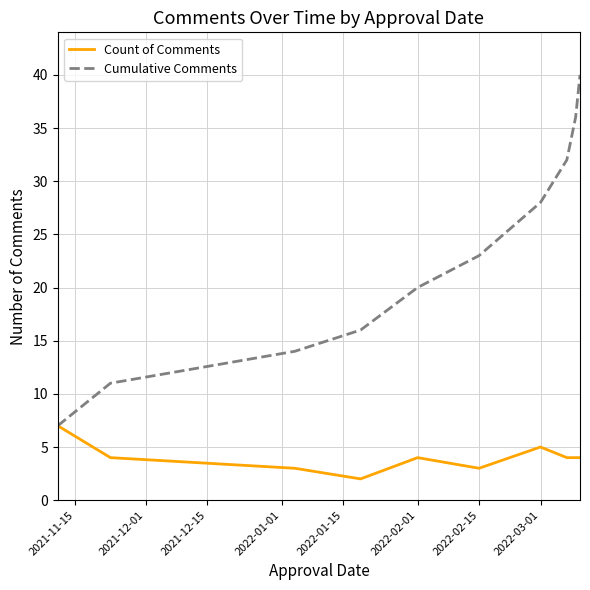

What is the highest value of the Count of Comments series?

7